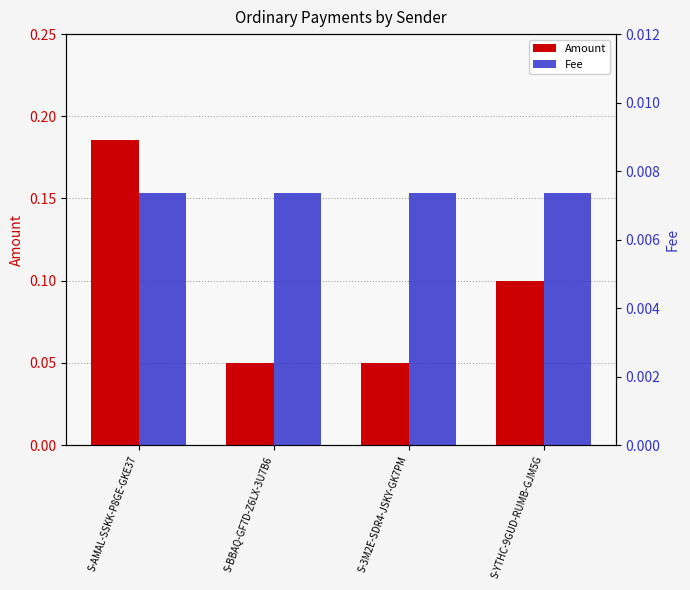

What are all the series names shown in the legend?

Amount, Fee